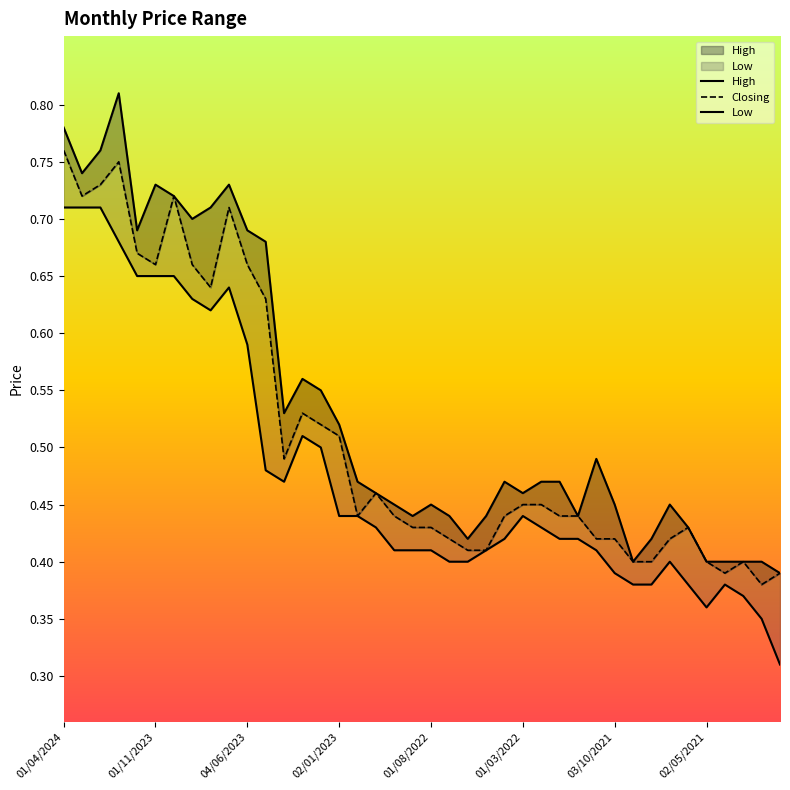

The High series shows 0.1 at 03/10/2021. True or false?

False